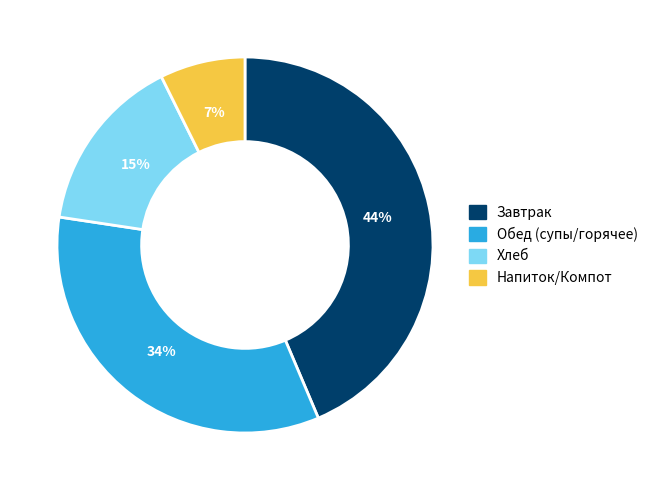

Is there a majority slice in this chart?

No